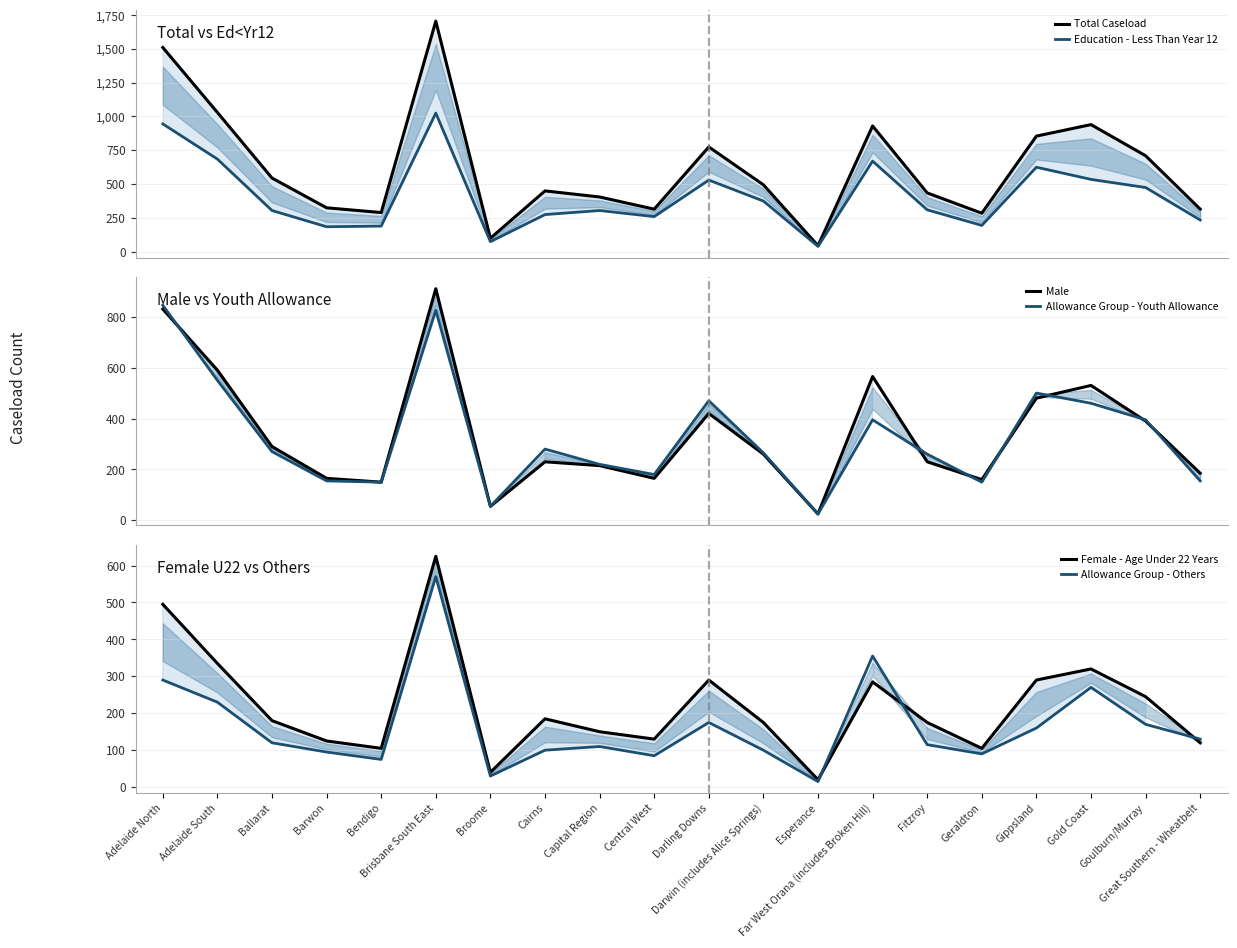

True or false: Allowance Group - Others and Allowance Group - Youth Allowance intersect in this chart.

False